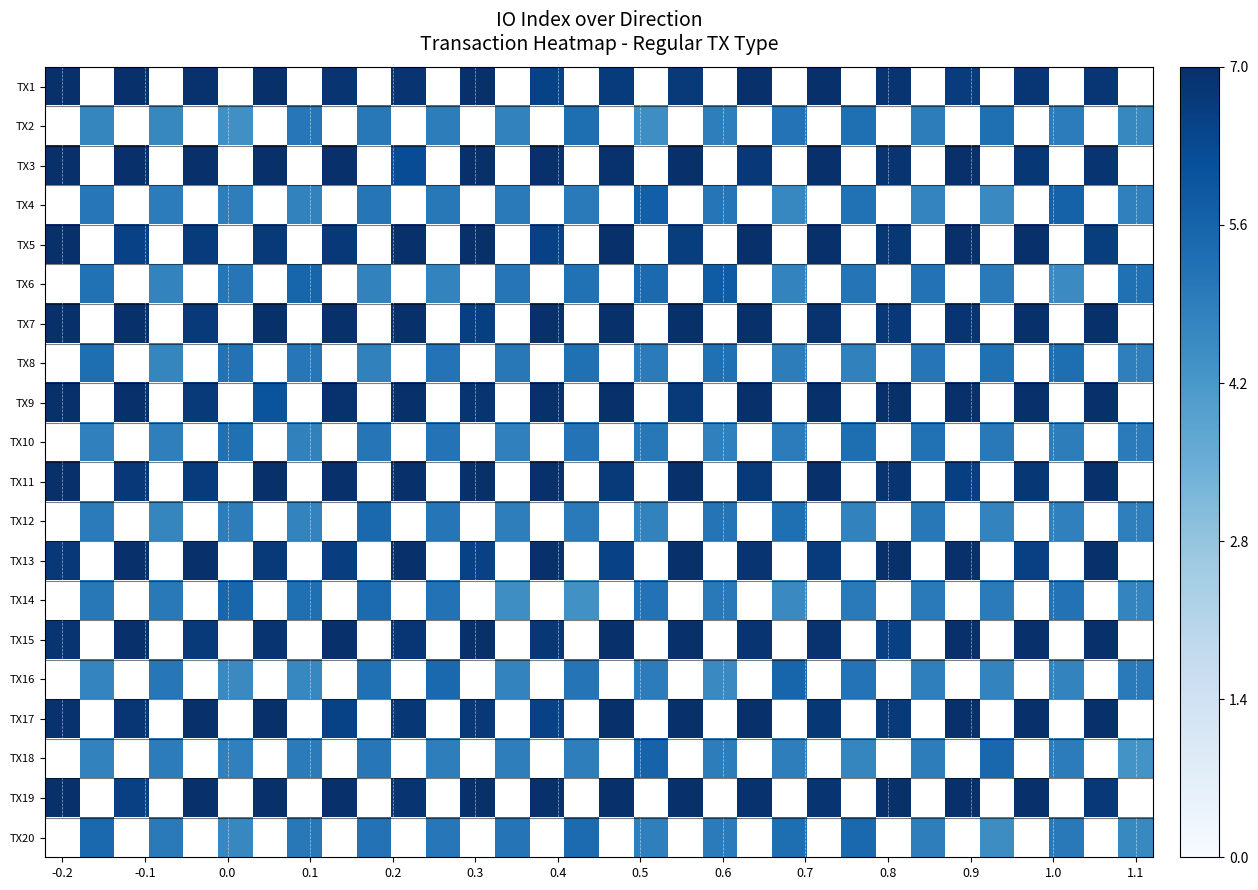

How many series are shown in this chart?

20